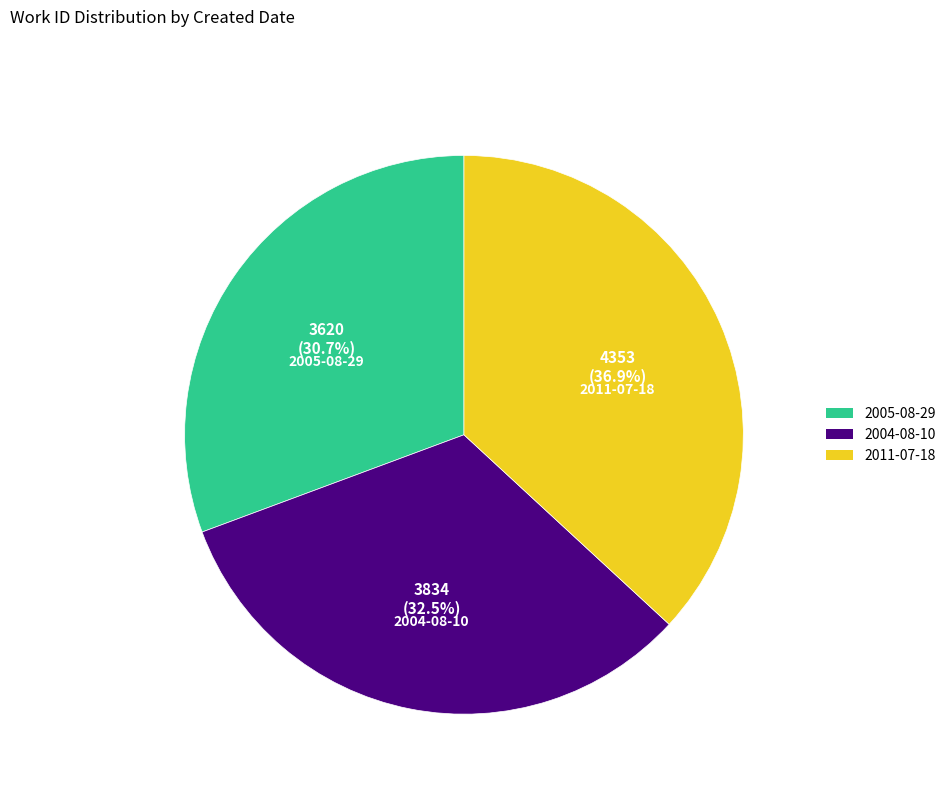

The 2011-07-18 slice represents 50% of the pie. True or false?

False